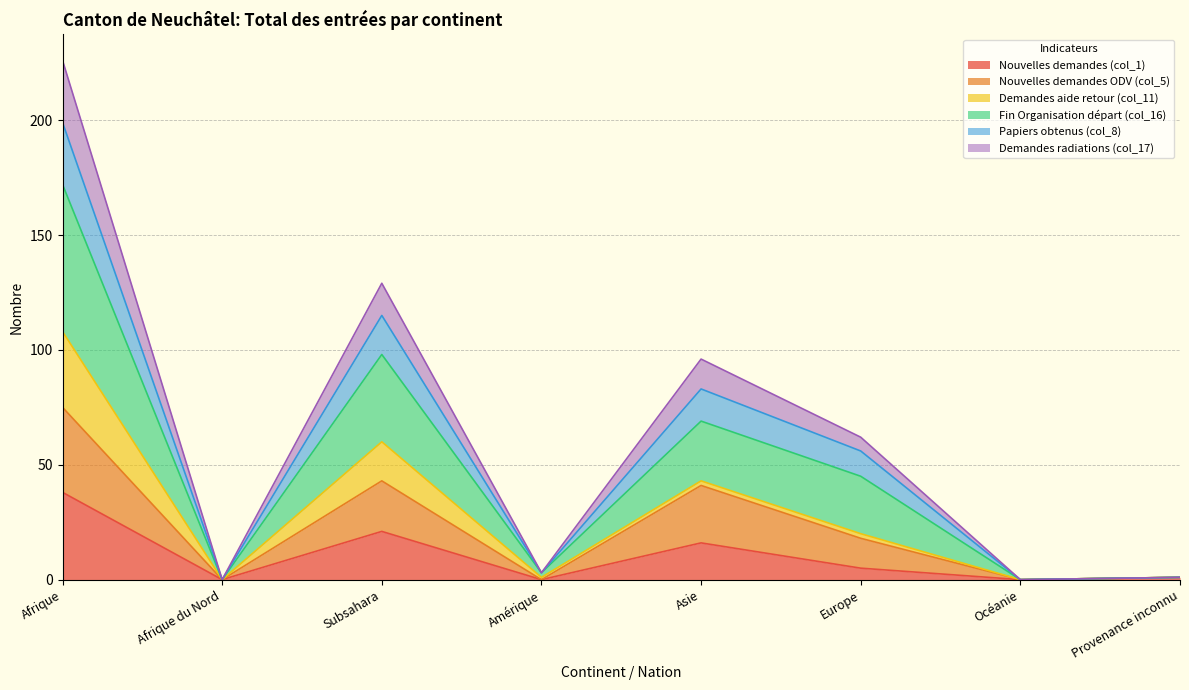

Between Amérique and Subsahara, which is larger?

Subsahara